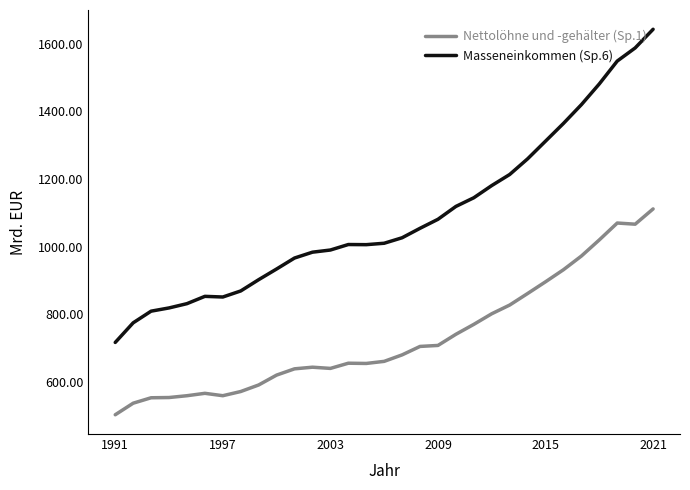

Which series has the largest total across all categories?

Masseneinkommen (Sp.6)